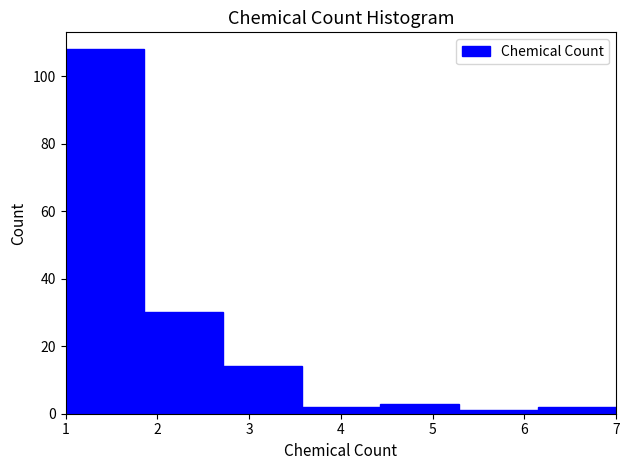

Reading left to right, list every bar in this chart as the range it spans on the x-axis followed by its height. Neither the bar edges nor the heights are printed on the chart, so give them approximately, as read against the axes.

1.0 to 1.9: 108
1.9 to 2.7: 30
2.7 to 3.6: 14
3.6 to 4.4: 2
4.4 to 5.3: 4
5.3 to 6.1: under 2
6.1 to 7.0: 2